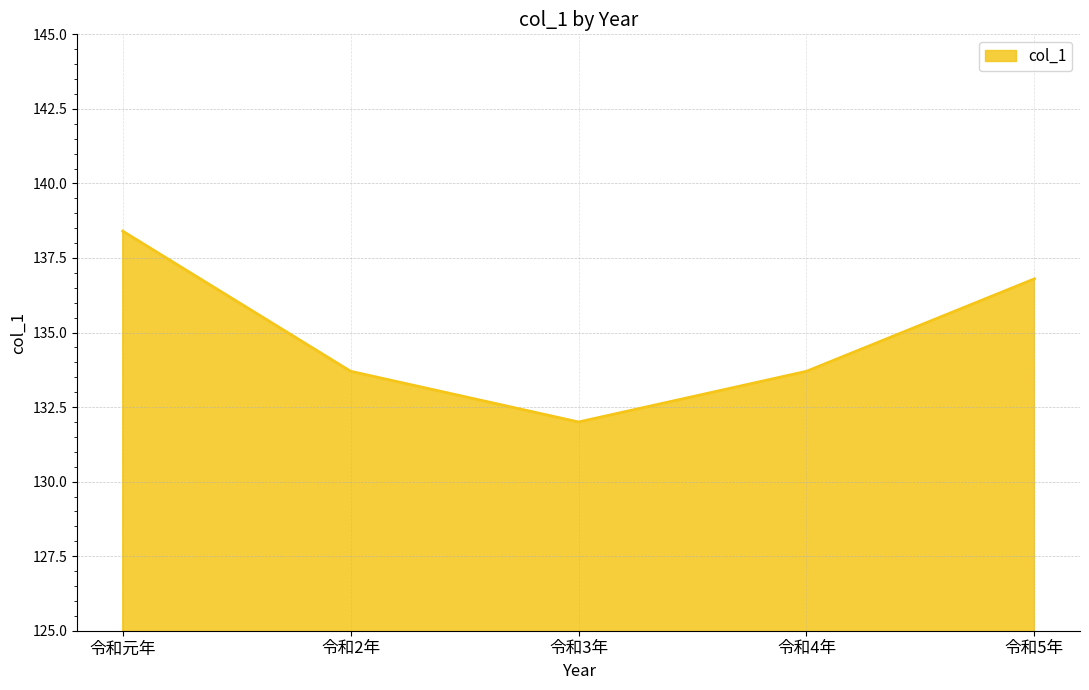

What is the approximate value at 令和5年?

136.8